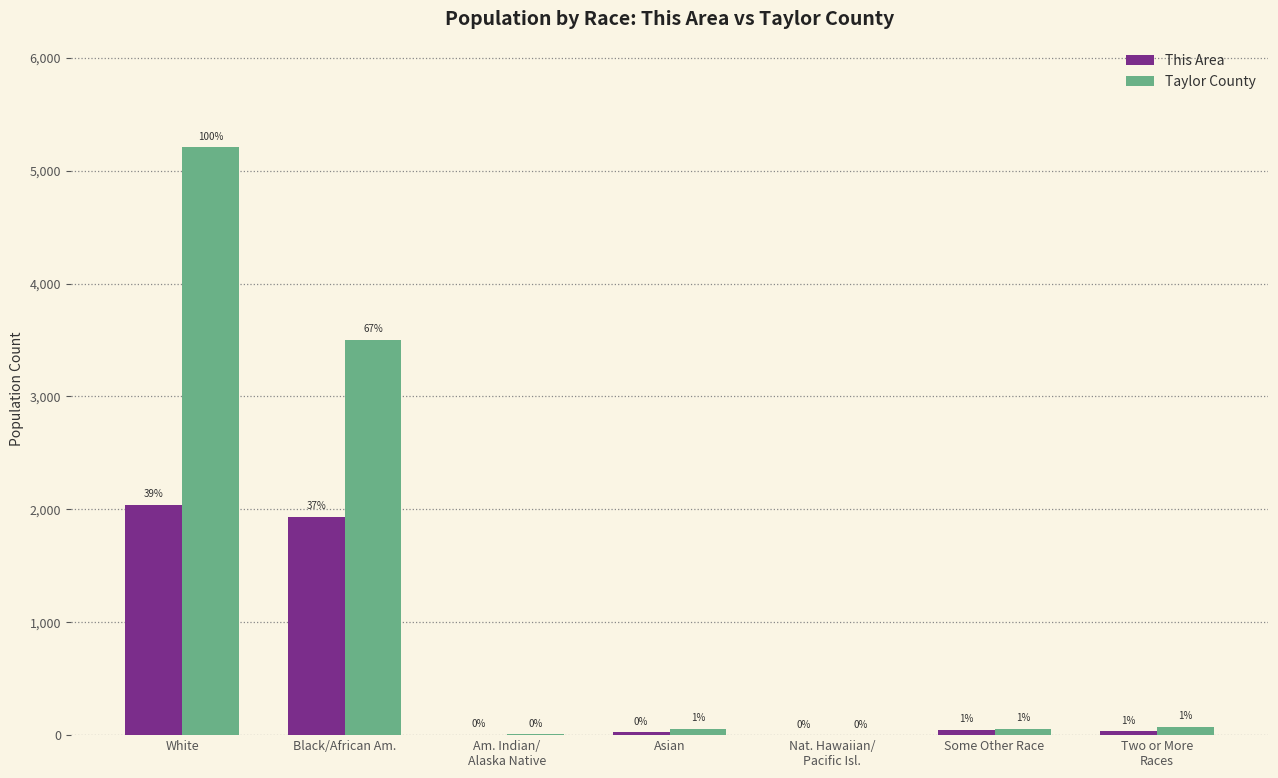

What are all the series names shown in the legend?

This Area, Taylor County